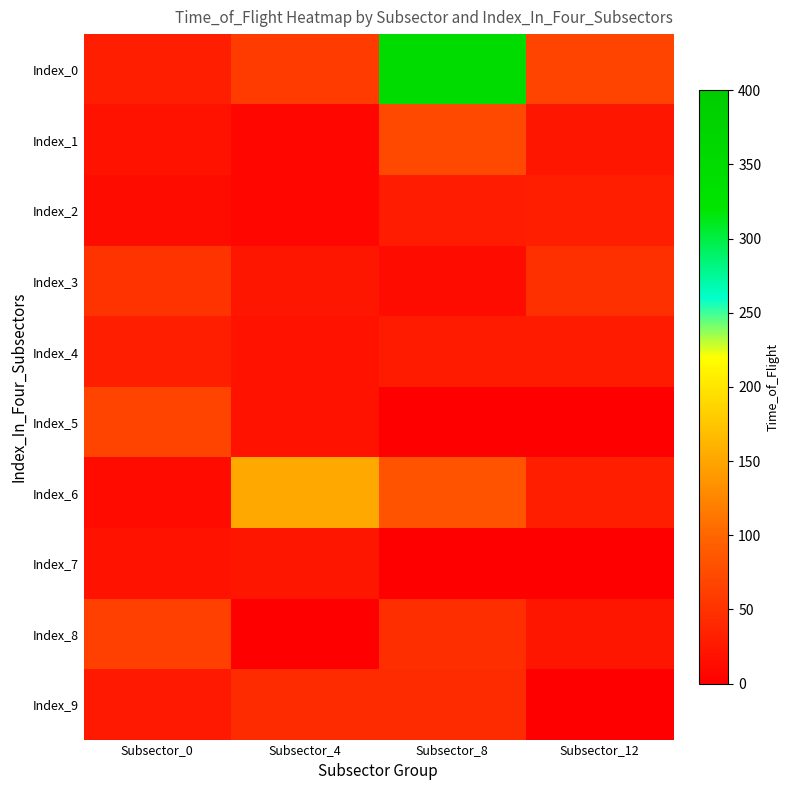

At how many categories does at least one series exceed 209?

1